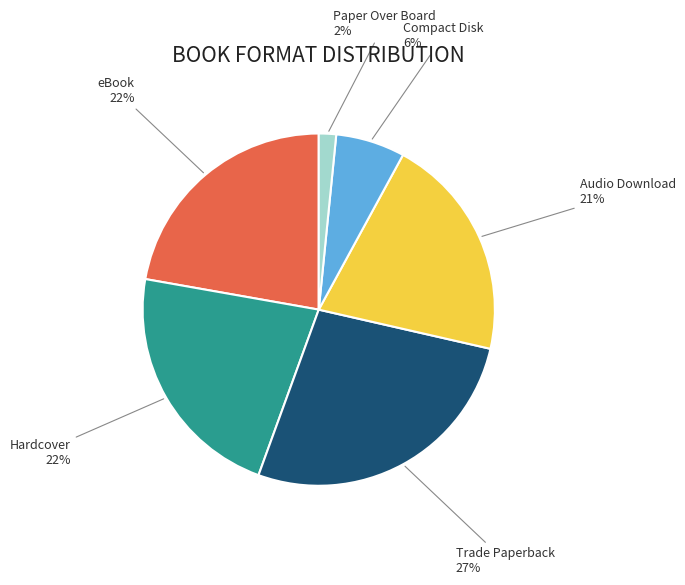

Combined, do Compact Disk and Paper Over Board account for over 50%?

No